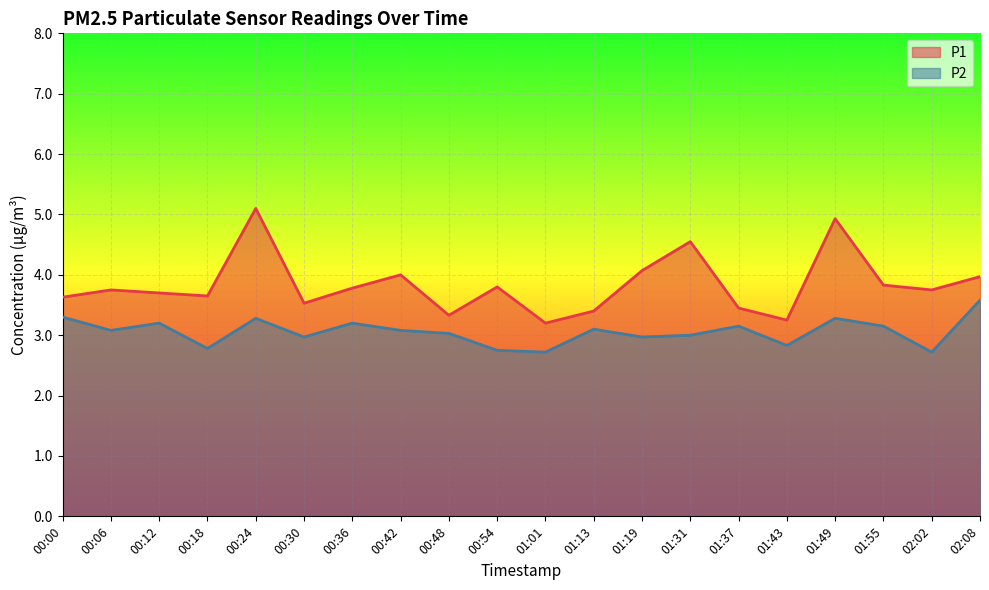

Rank the series by their average value, from highest to lowest.

P1, P2